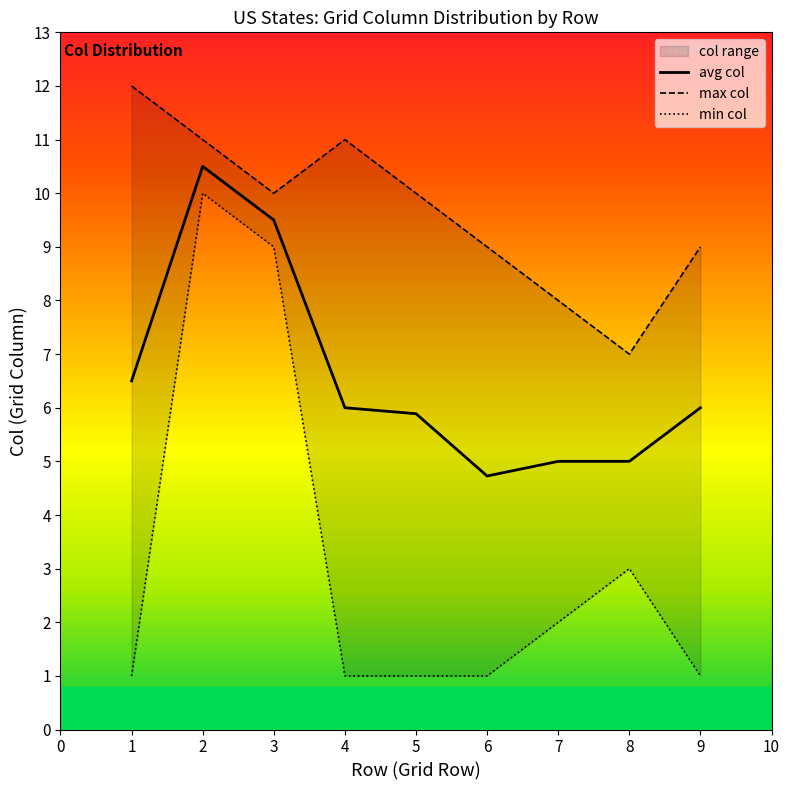

What is the lowest value of the max col series?

7.0